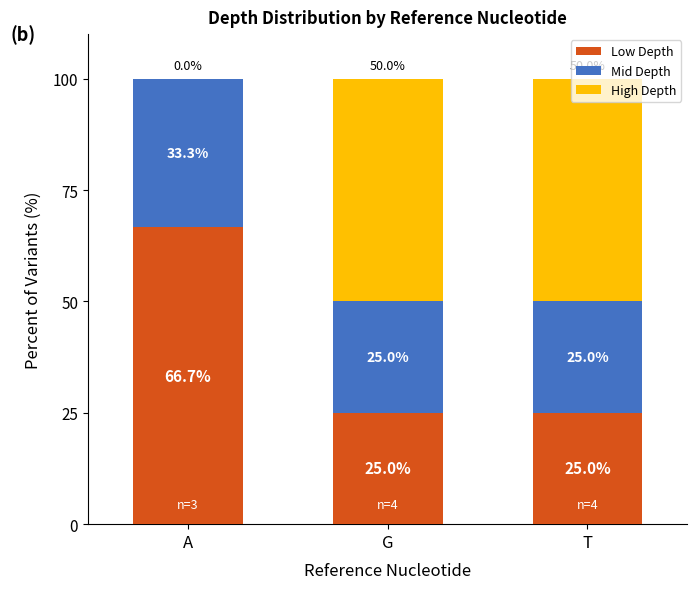

What is the total value across all series at T?

100.0